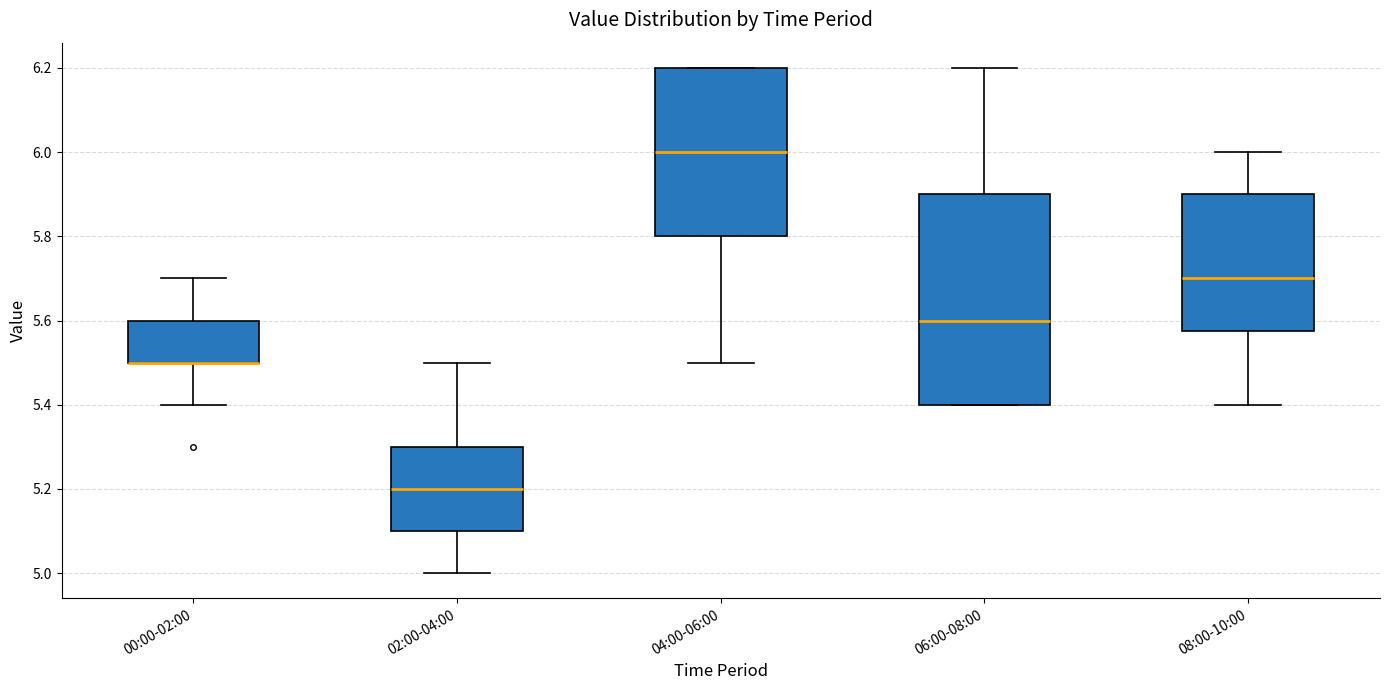

Comparing the boxes themselves (not the whiskers), which one is the tallest?

06:00-08:00